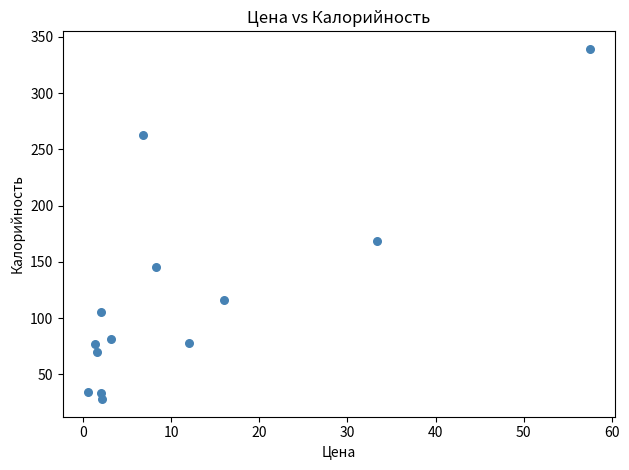

What Y value in the scatter plot is closest to 183?

168.5